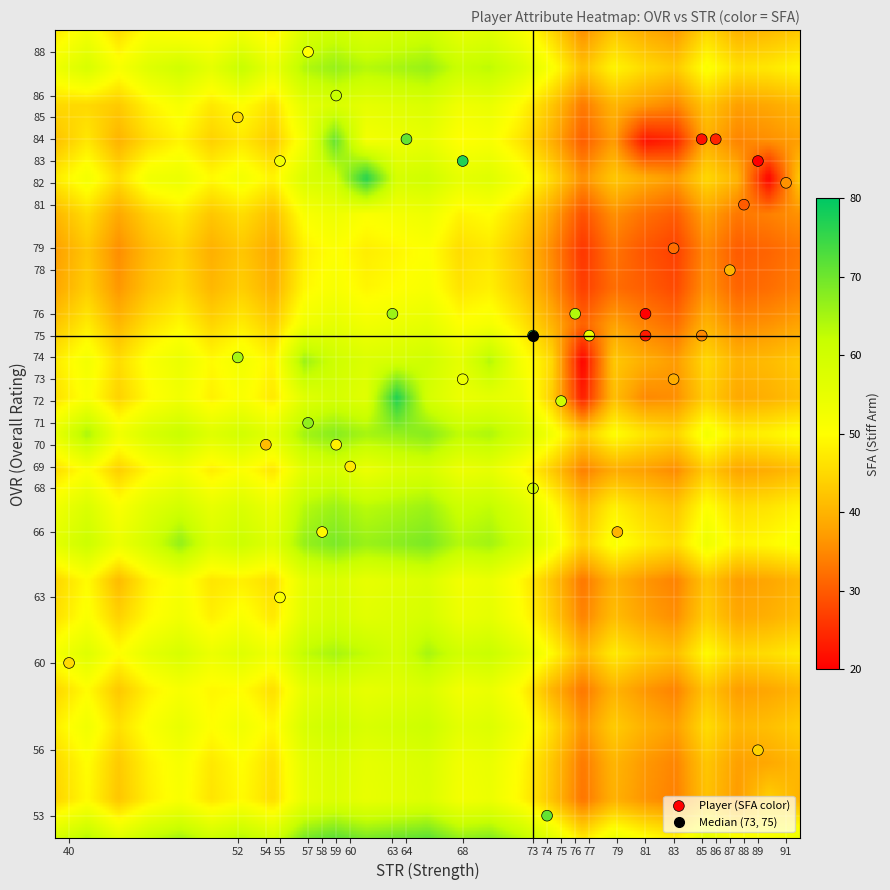

What is the range of X values (max minus min)?

51